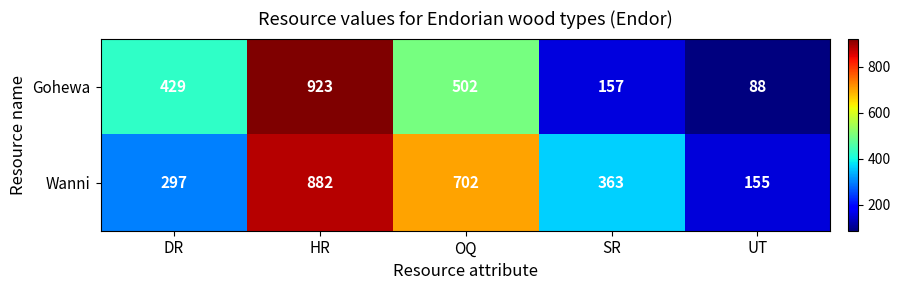

List the series in order of their overall mean, highest first.

Wanni, Gohewa